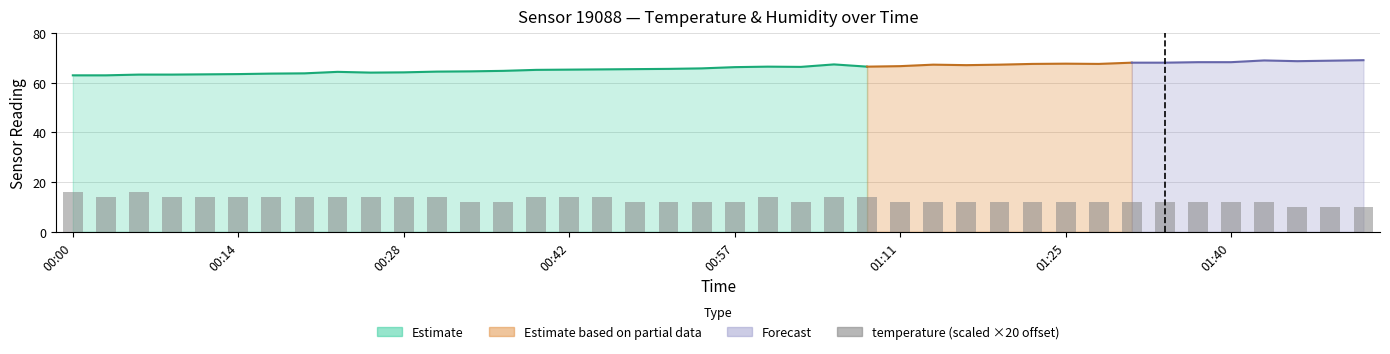

Where does the data first go above 12?

00:00